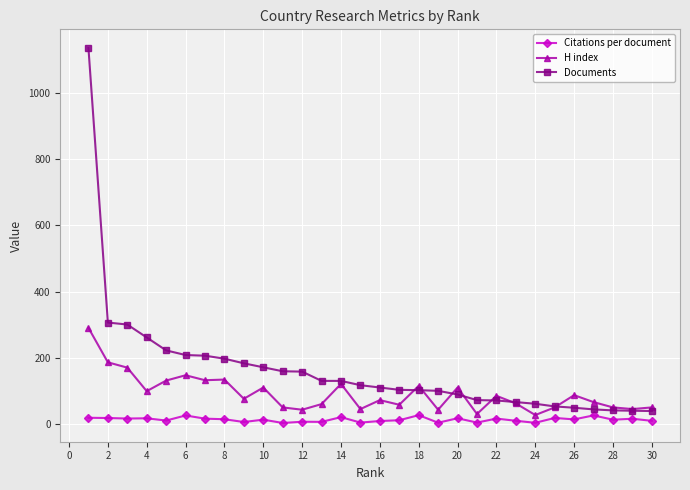

List the series in order of their overall mean, lowest first.

Citations per document, H index, Documents